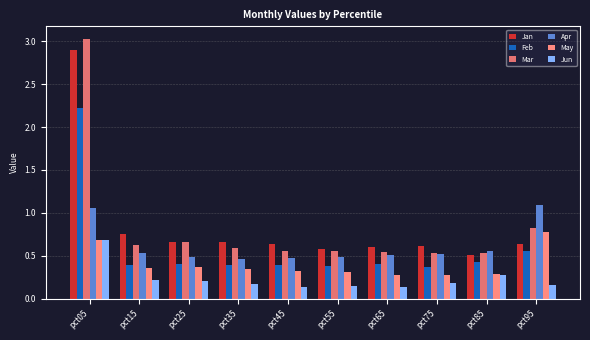

What is the total value across all series at pct35?

2.6